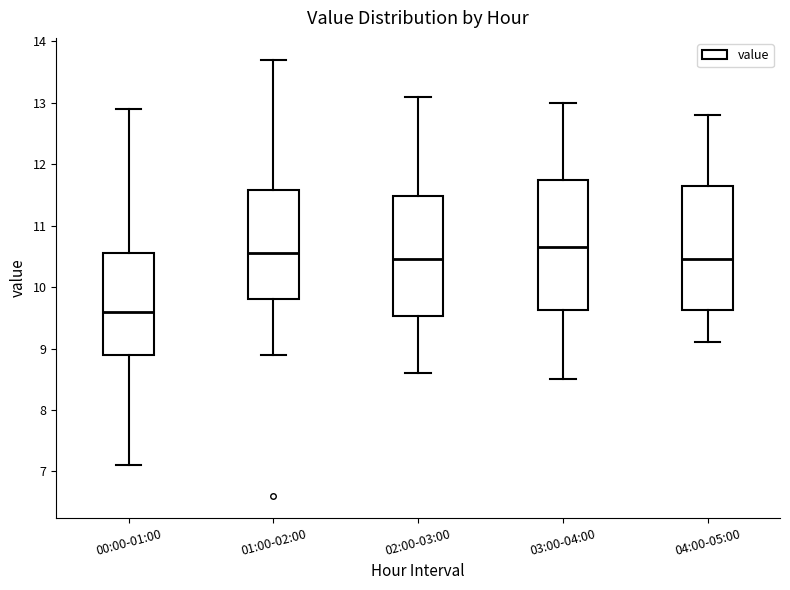

Where is the upper edge of the box for 02:00-03:00 on the y-axis? The values are not printed on the chart, so give them approximately, as read against the axis.

11.5